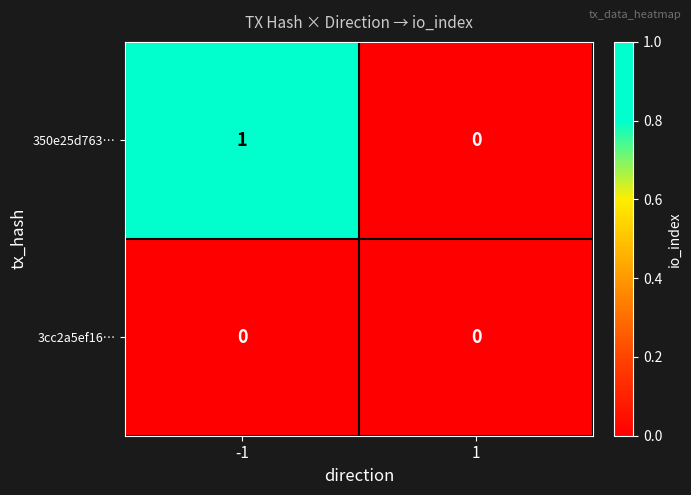

Is the value of 350e25d763… at -1 greater than the value of 3cc2a5ef16… at -1?

Yes